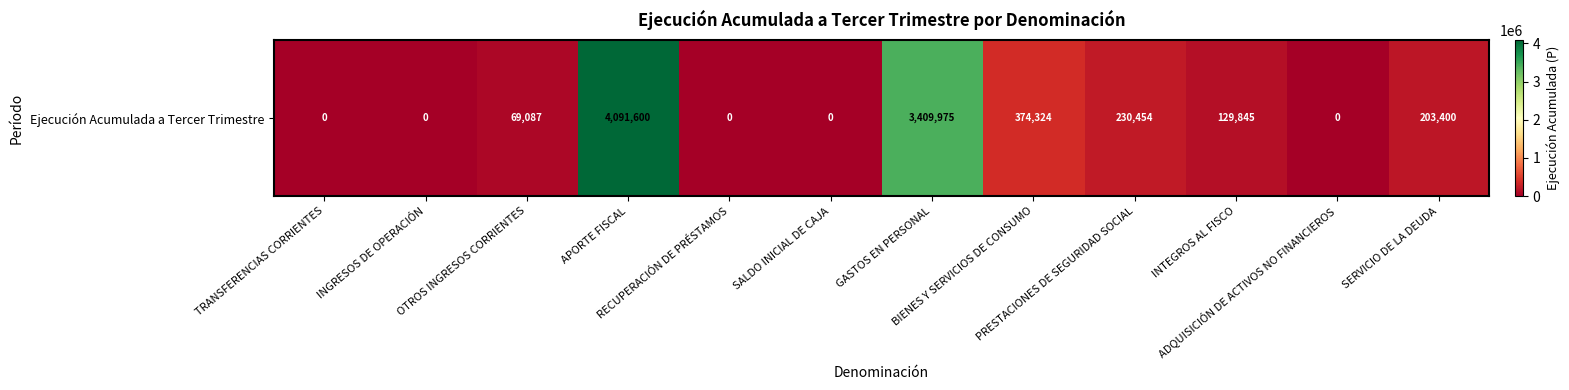

How many data points are less than 129845?

6